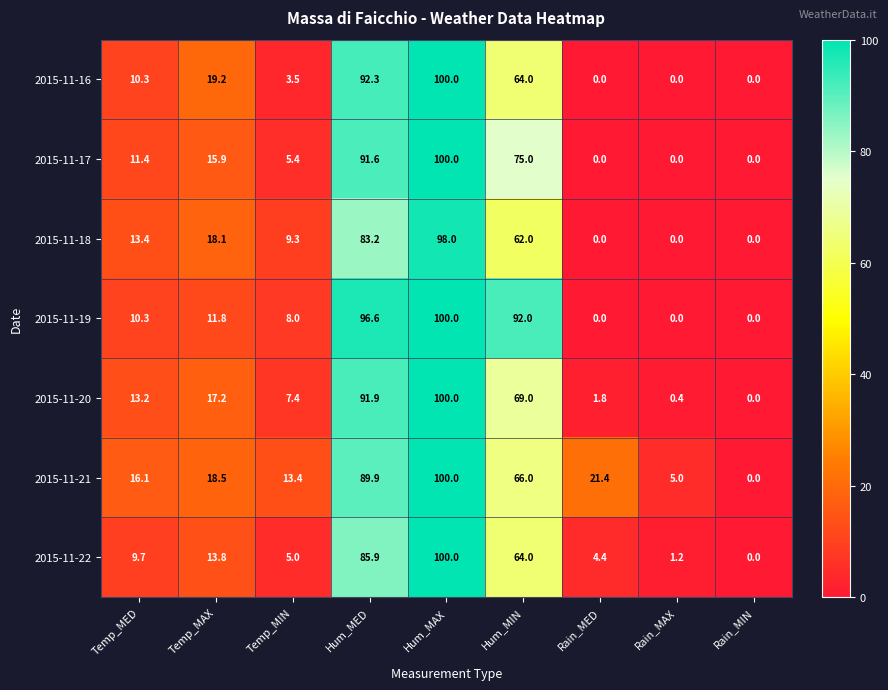

What is the highest value of the 2015-11-21 series?

100.0